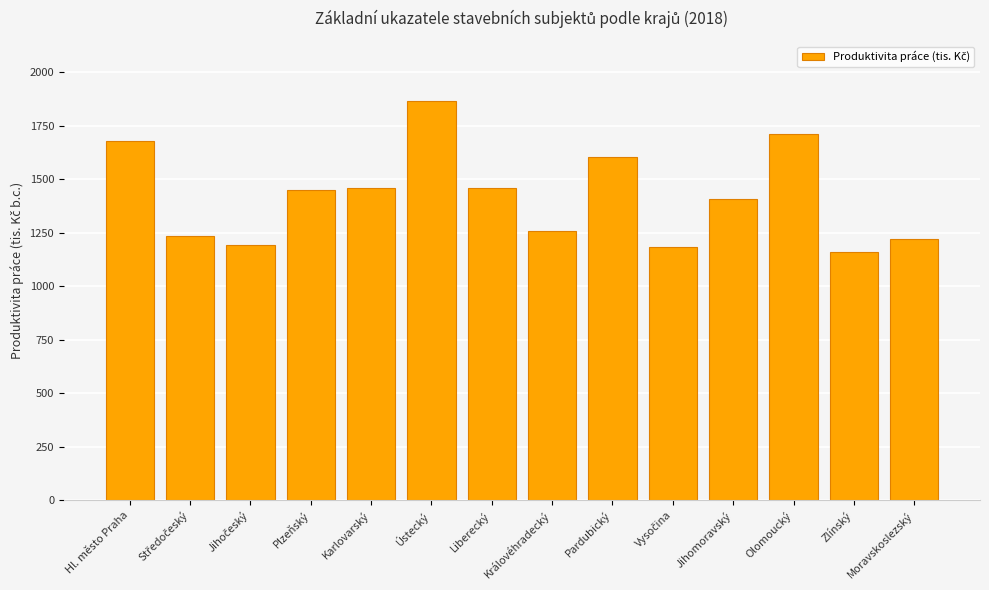

What is the change in value from Plzeňský to Zlínský?

-287.7